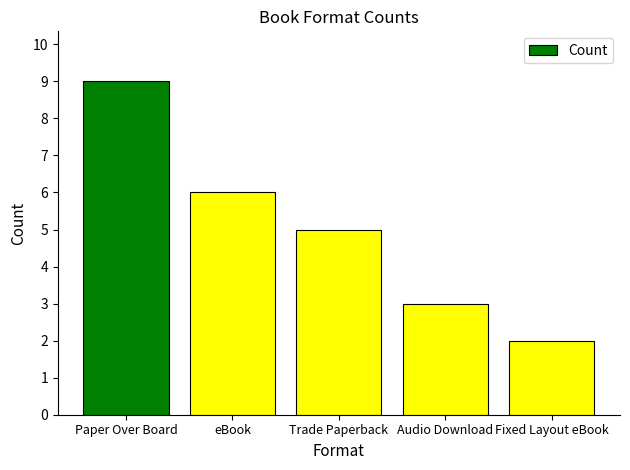

Rank the categories by value from lowest to highest.

Fixed Layout eBook, Audio Download, Trade Paperback, eBook, Paper Over Board